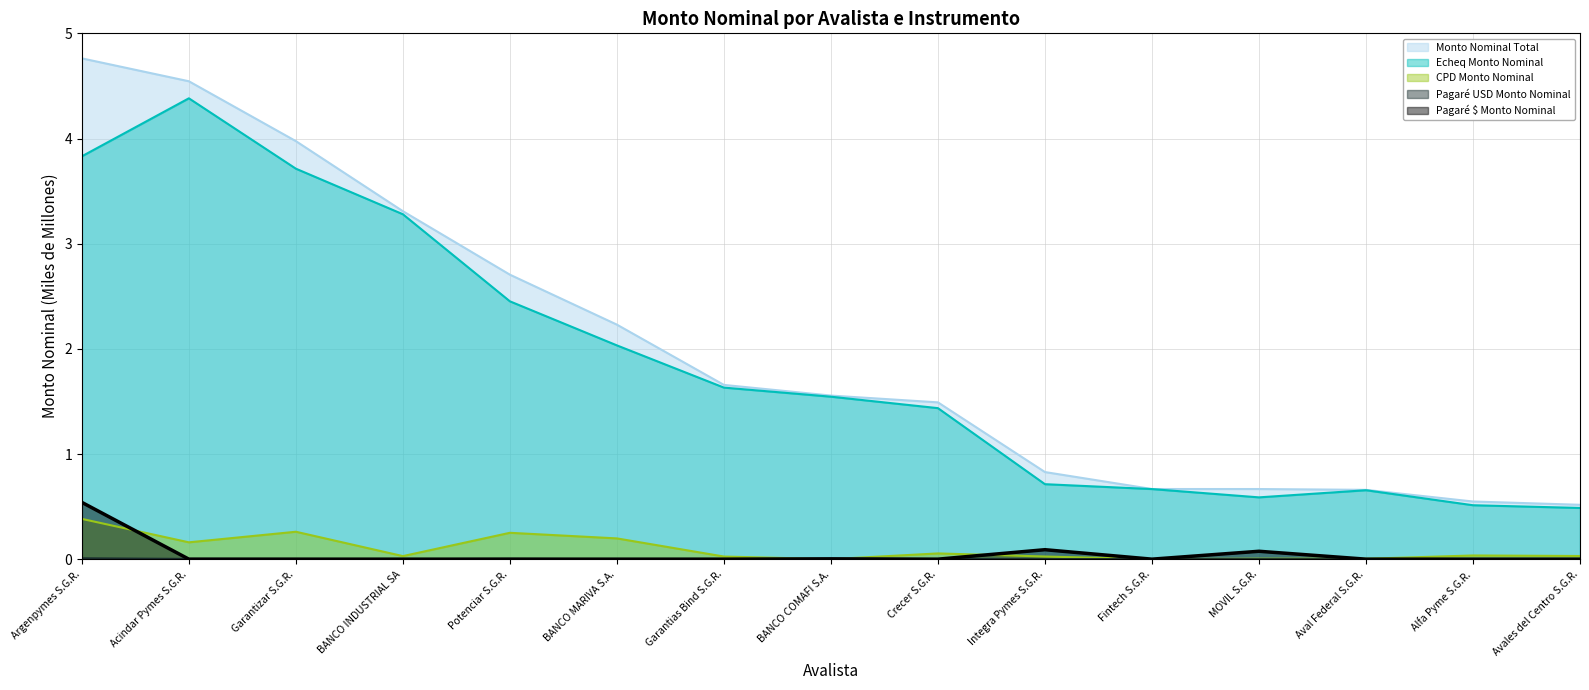

How many data points does each series have?

15